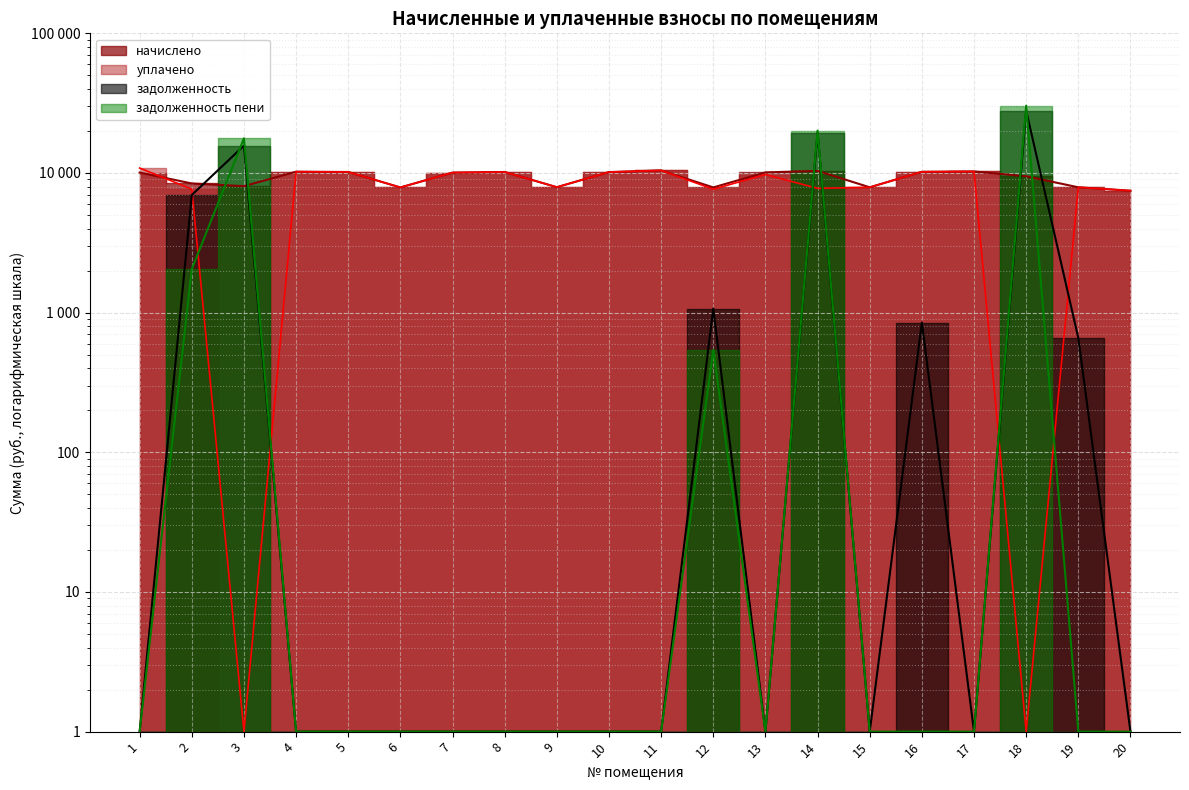

Where do задолженность and уплачено first cross each other?

2 and 3